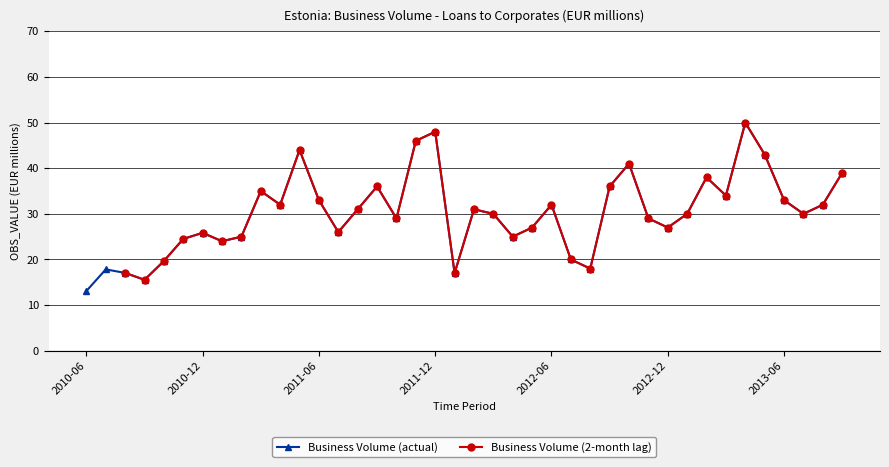

The Business Volume (actual) series shows 25.8 at 2010-12. True or false?

True